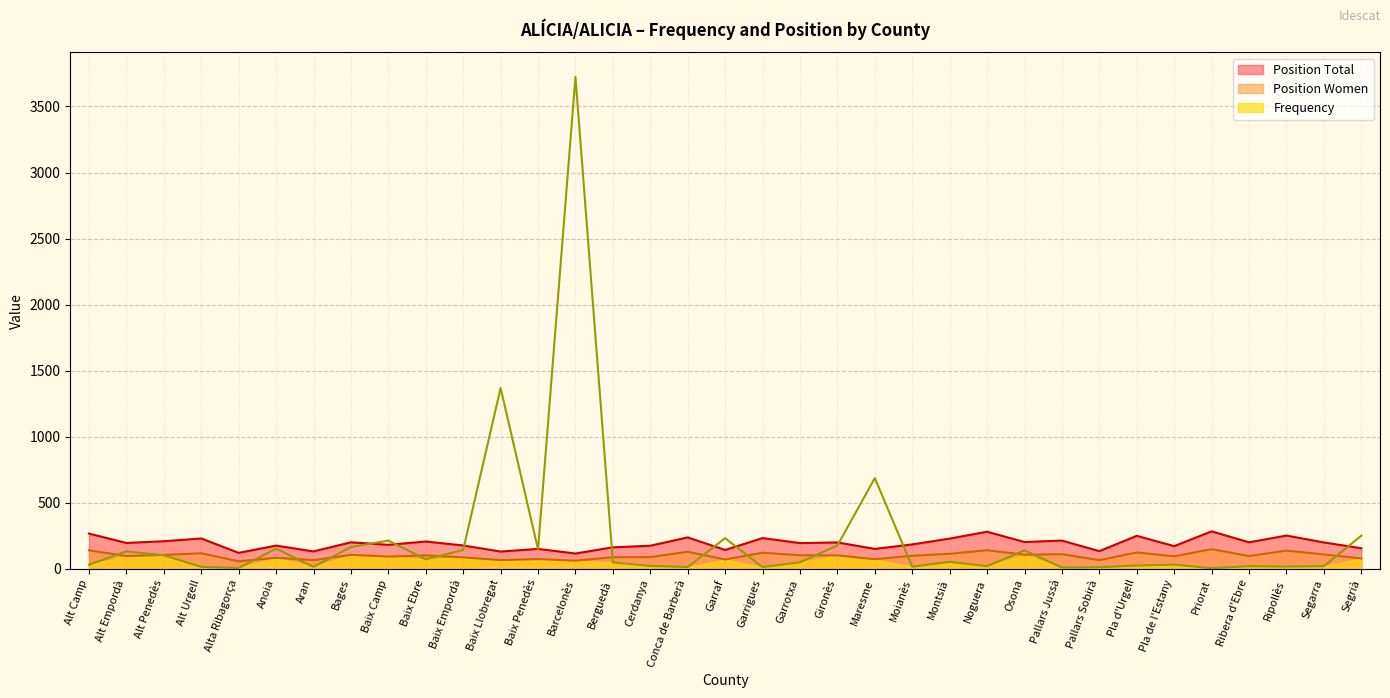

Which series has the widest spread of values?

Frequency